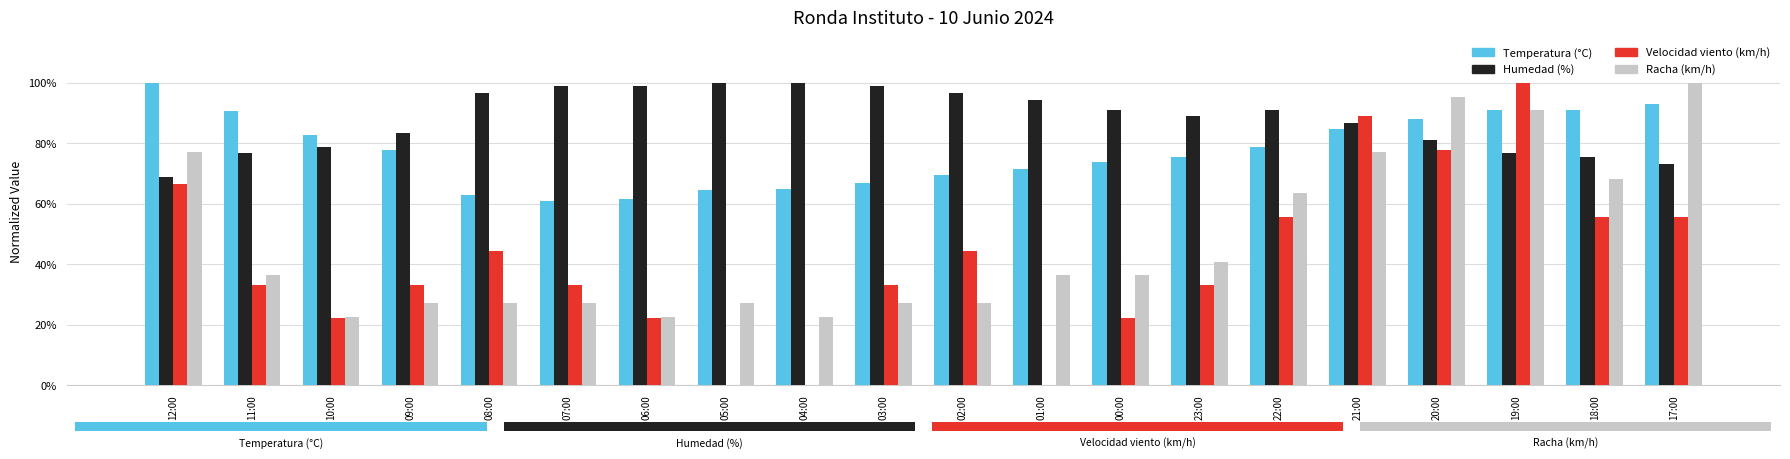

What are all the series names shown in the legend?

Temperatura (°C), Humedad (%), Velocidad viento (km/h), Racha (km/h)